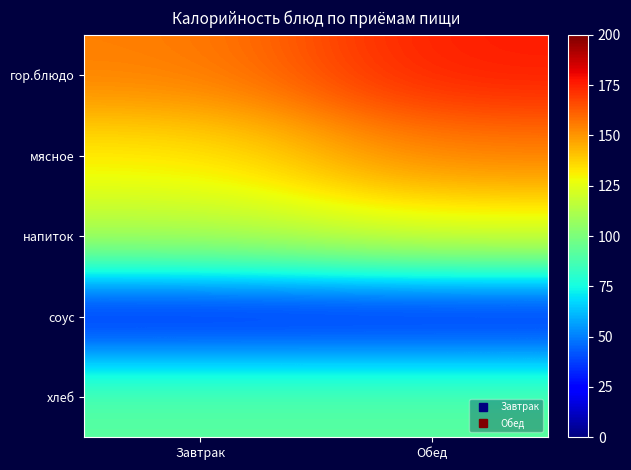

Rank the series by their average value, from lowest to highest.

соус, хлеб, напиток, мясное, гор.блюдо